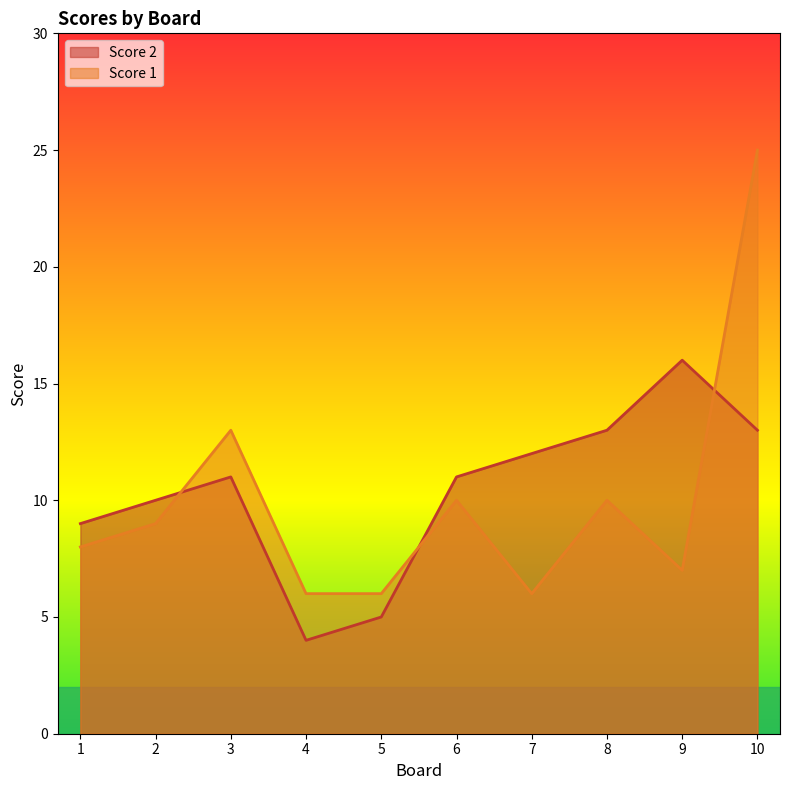

At which category is the sum across all series the highest?

10